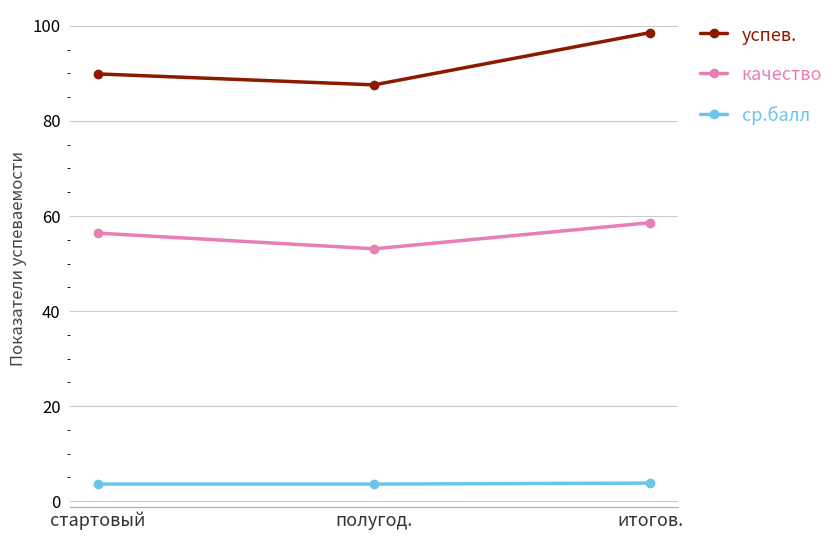

Which series changed the most between полугод. and итогов.?

успев.